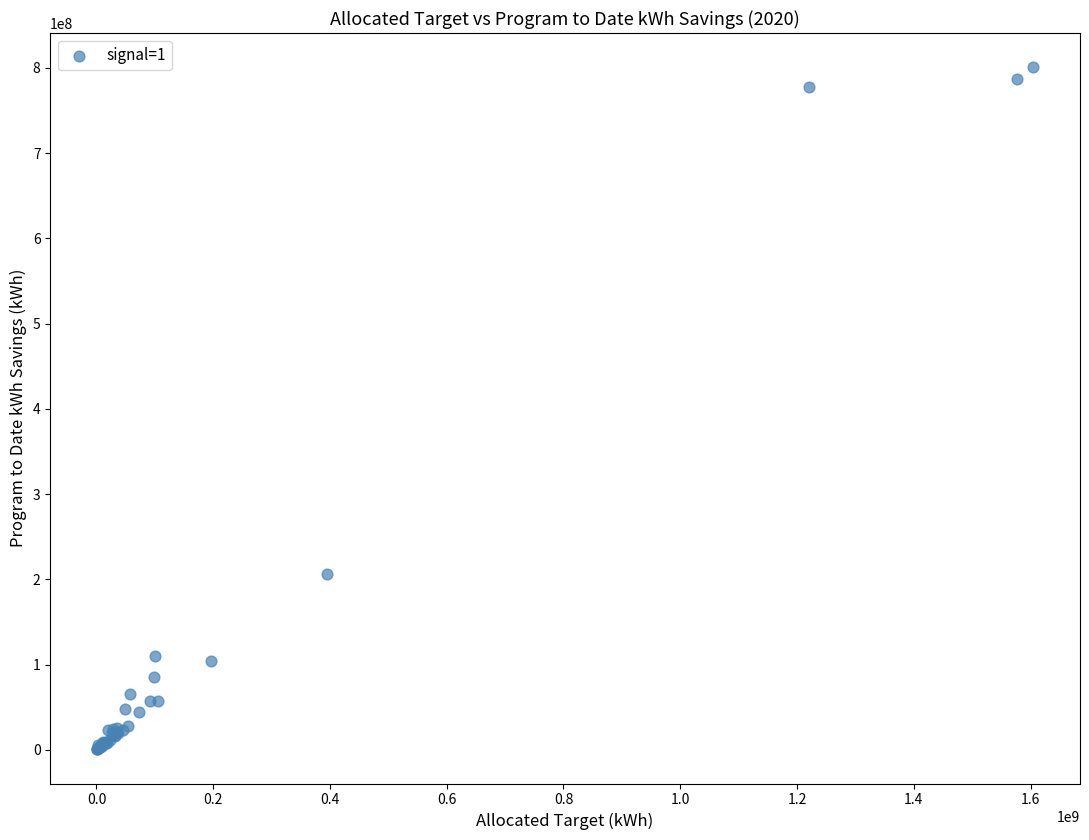

What Y value in the scatter plot is closest to 400704858?

205706739.3